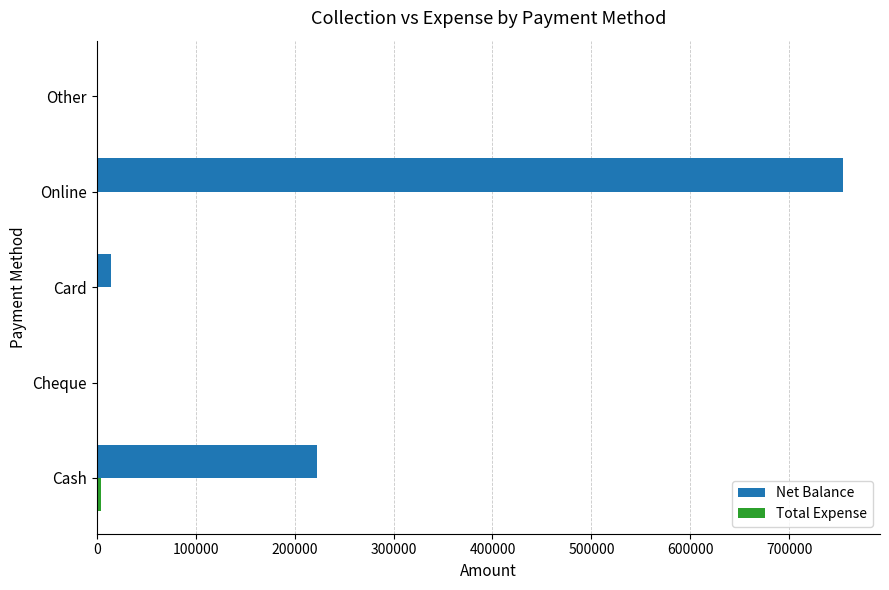

True or false: Net Balance has a value of 753997 at Online.

True